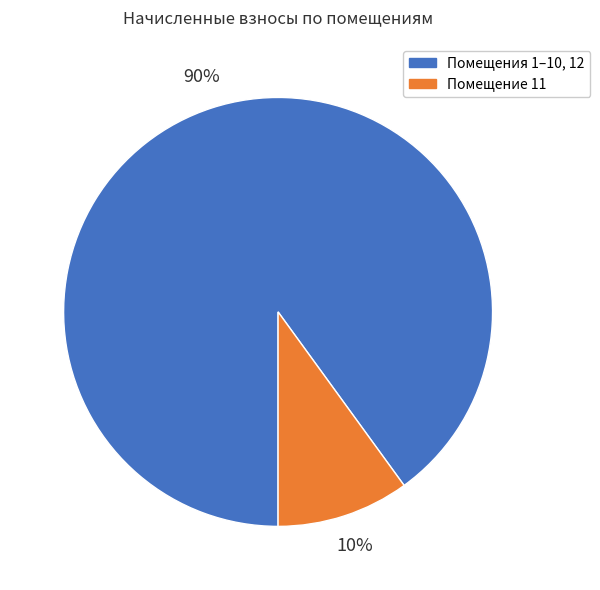

True or false: Помещение 11 accounts for 10% of the total.

True